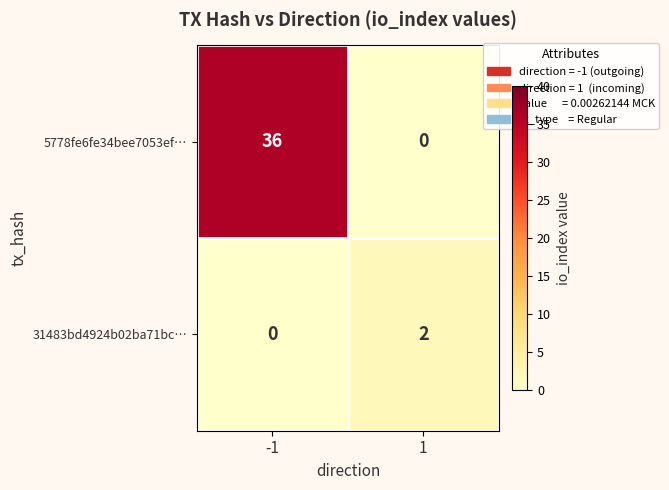

Is it true that 31483bd4924b02ba71bc… equals 2 at 1?

True